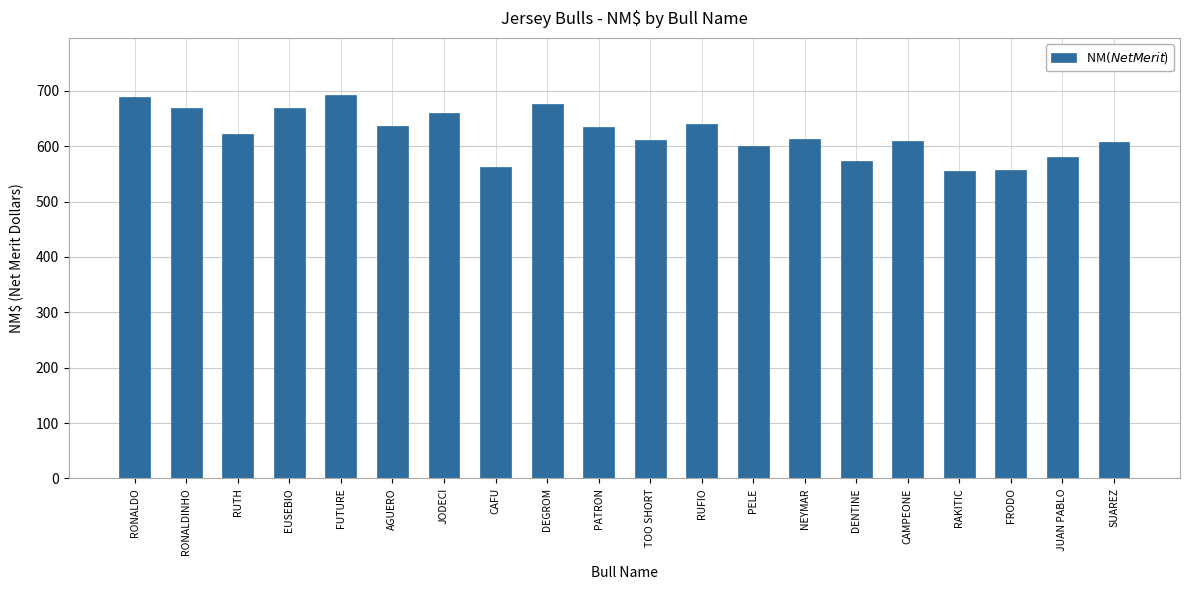

What is the maximum value shown in the chart?

692